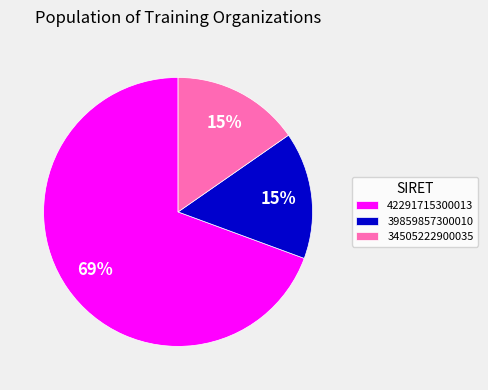

Between 39859857300010 and 42291715300013, which is larger?

42291715300013